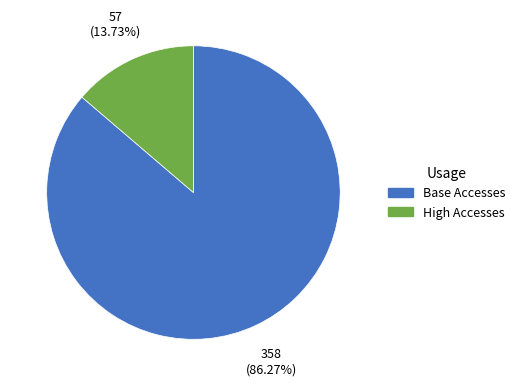

What is the smallest slice in the pie chart?

High Accesses